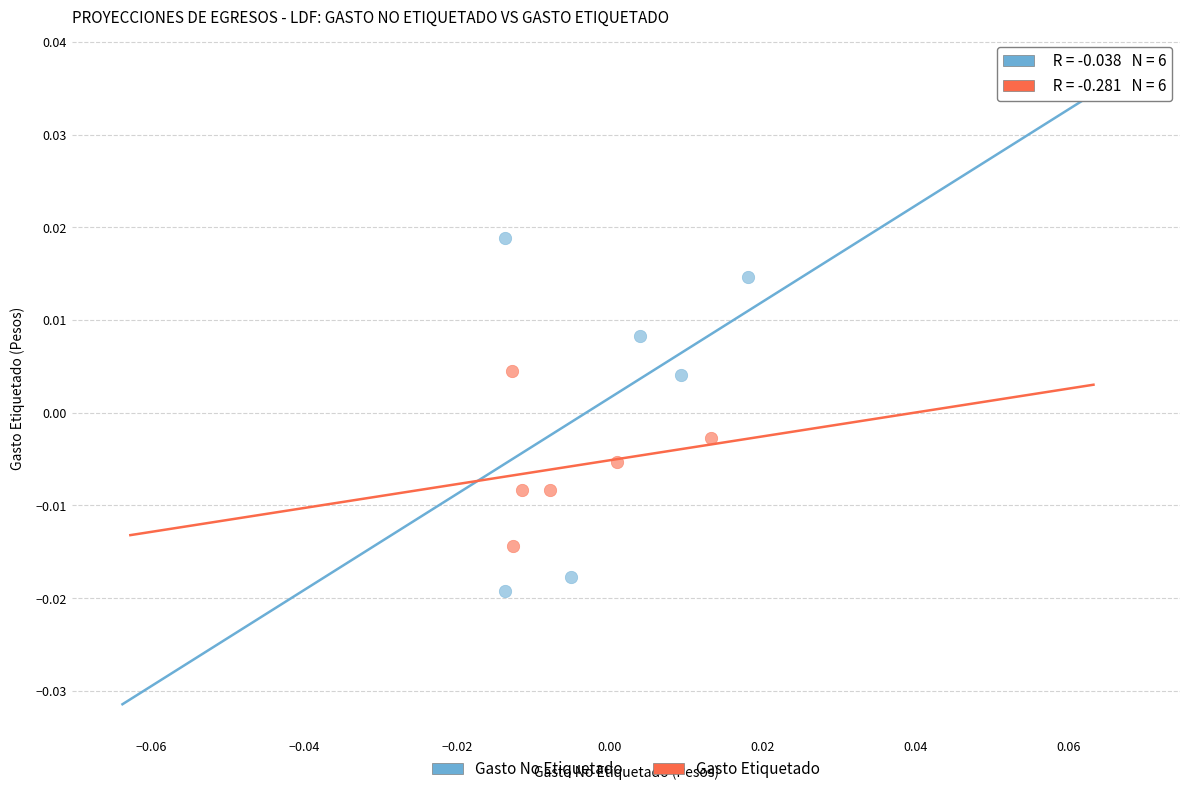

Which series contains the highest Y value?

Gasto No Etiquetado